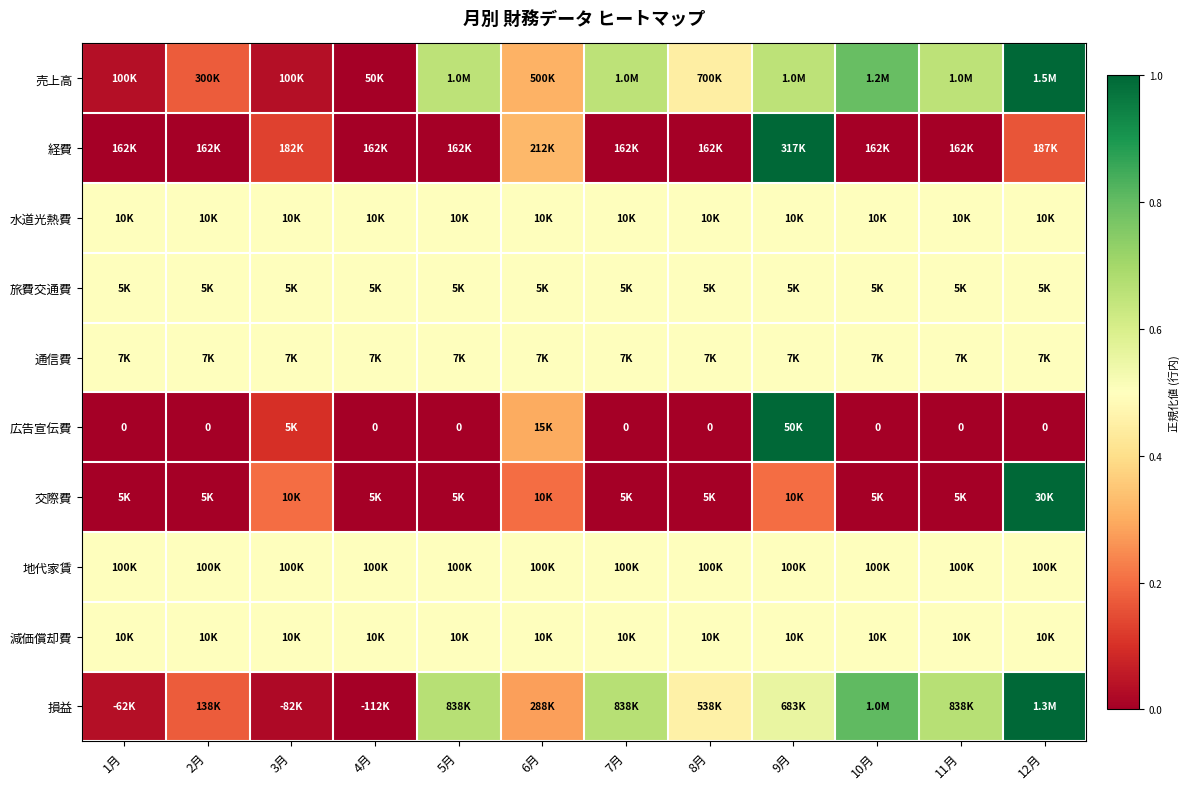

What is the difference between the second highest and second lowest values in the 広告宣伝費 series?

0.3